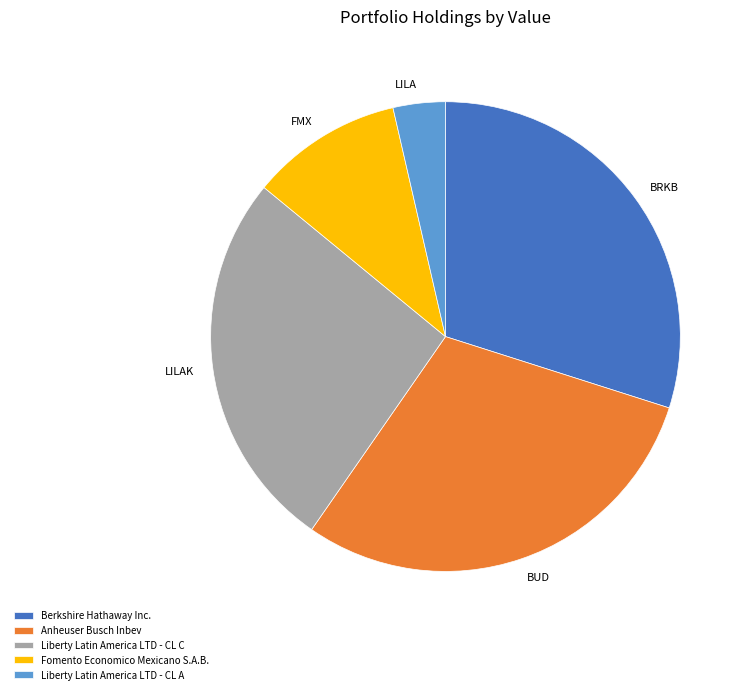

Combined, do Berkshire Hathaway Inc. and Anheuser Busch Inbev account for over 50%?

Yes